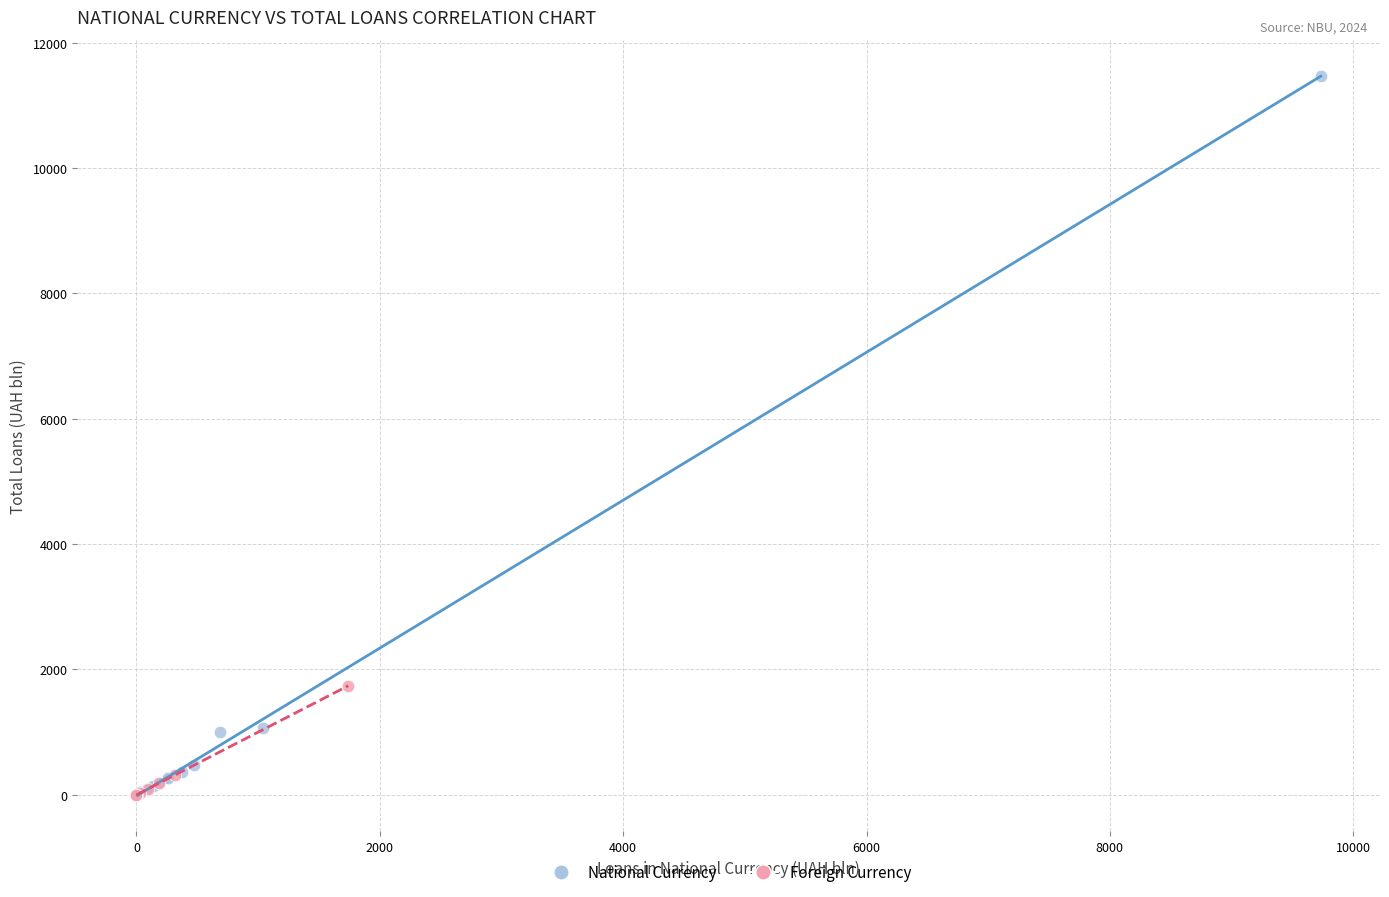

Which series has the widest spread of Y values?

National Currency